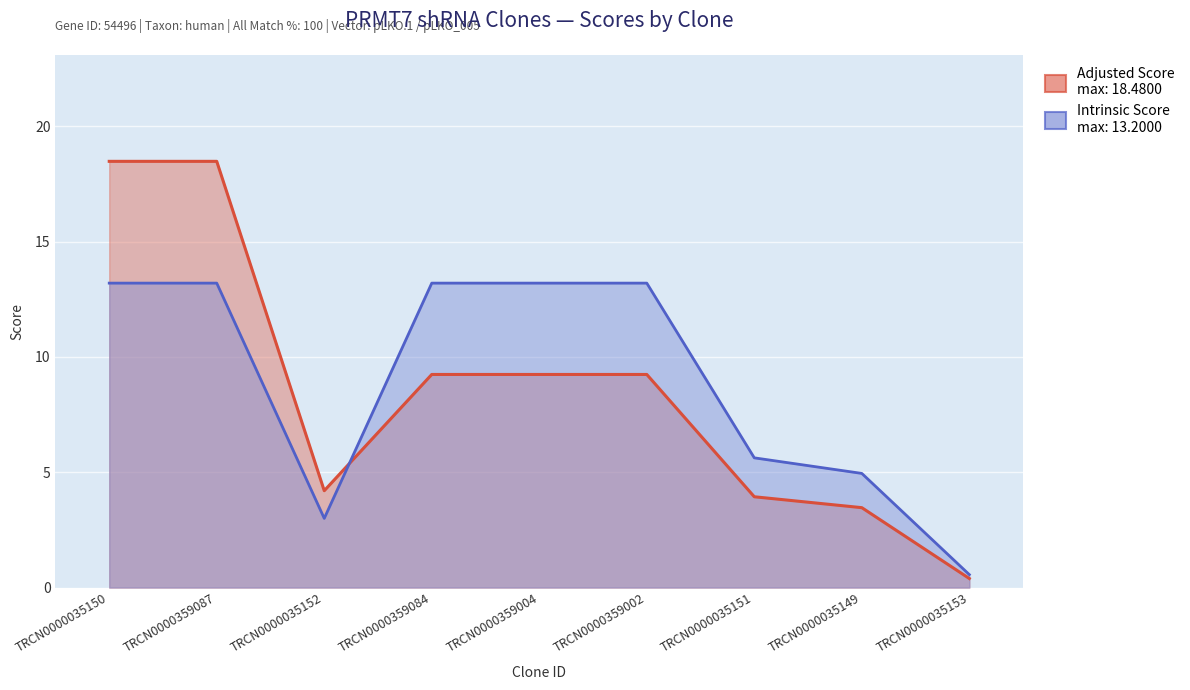

What is the difference between the highest and lowest values at TRCN0000035151?

1.7